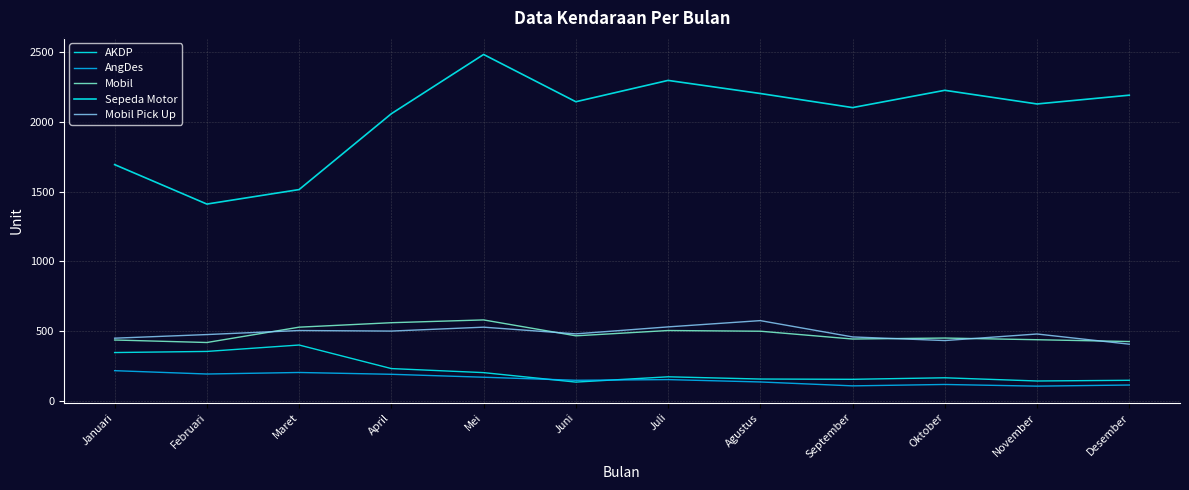

How many distinct data groups are displayed?

5